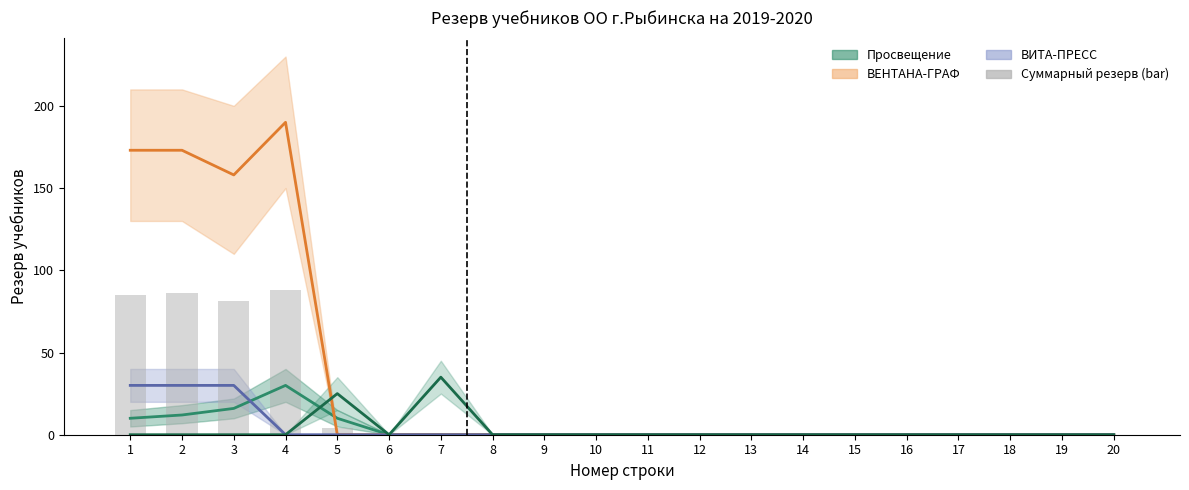

What is the change in value from 4 to 7?

-88.0